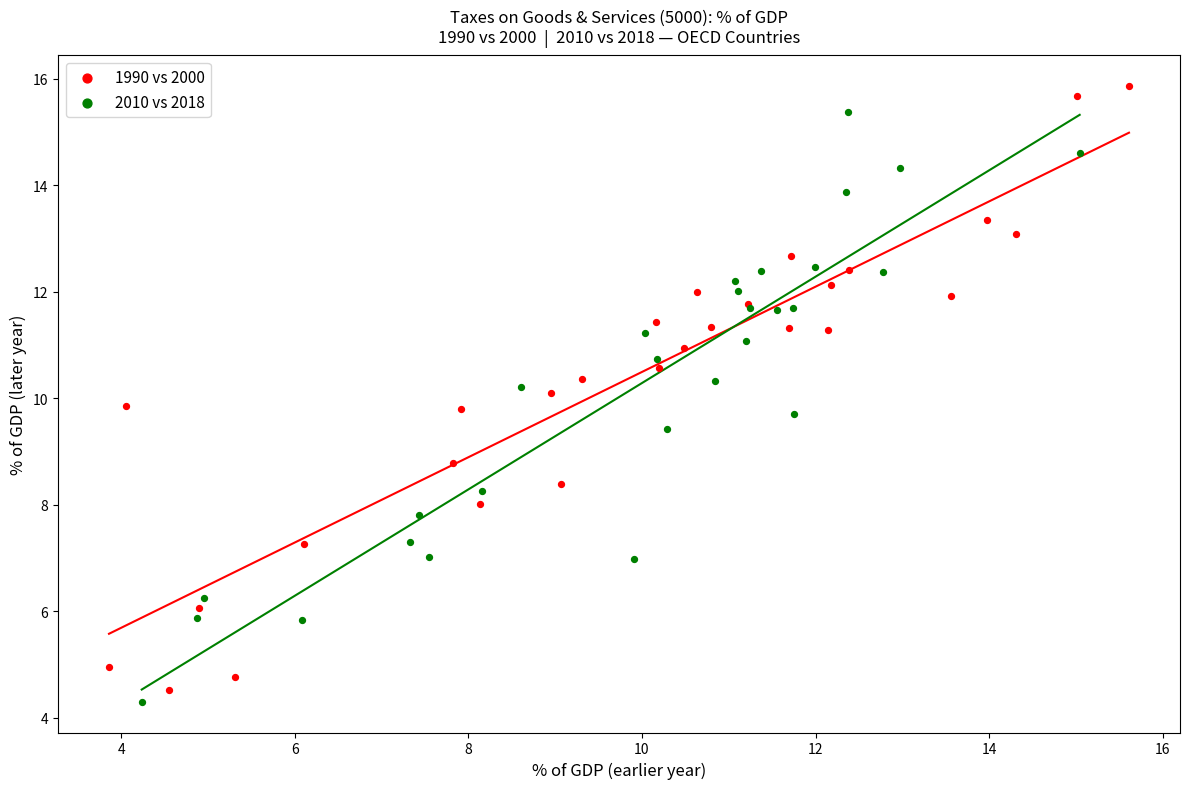

Which series has the widest spread of Y values?

1990 vs 2000